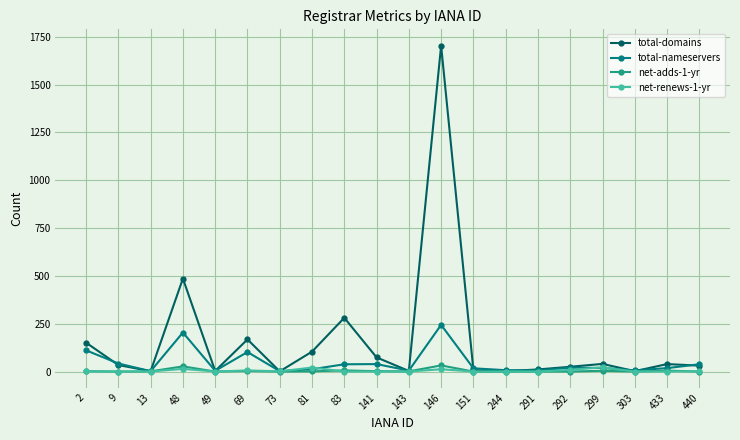

Is it true that total-nameservers equals 6 at 303?

True